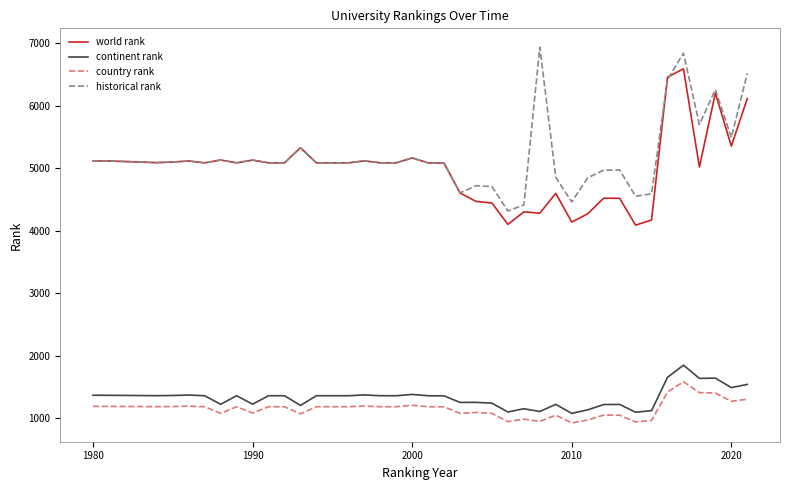

What are all the series names shown in the legend?

world rank, continent rank, country rank, historical rank